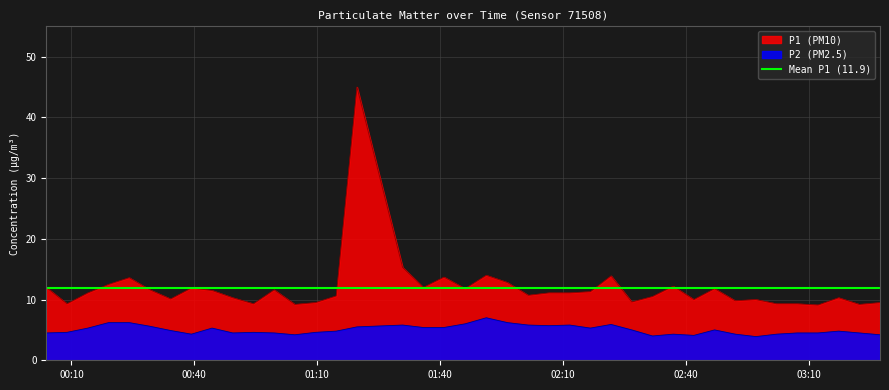

True or false: P1 (PM10) and P2 (PM2.5) cross at least once.

False